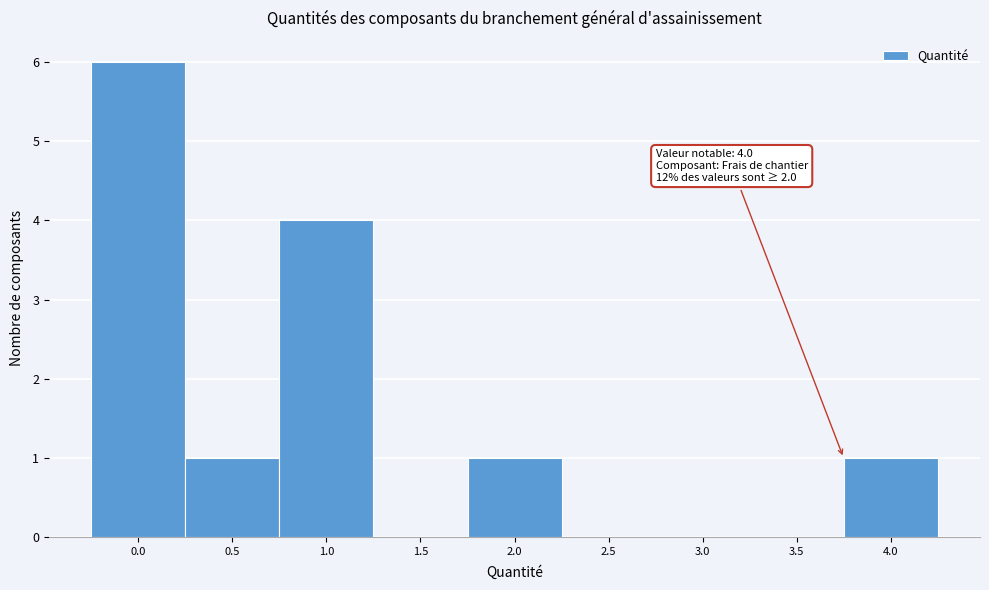

Reading left to right, list all the values displayed in this chart.

0.0=6	0.5=1	1.0=4	1.5=0	2.0=1	2.5=0	3.0=0	3.5=0	4.0=1